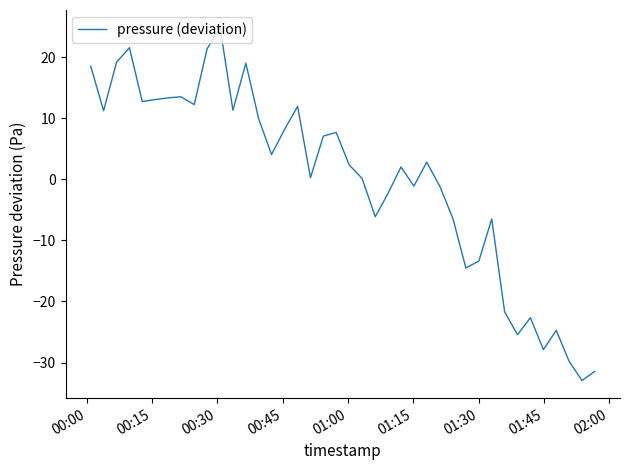

What is the maximum value shown in the chart?

24.8